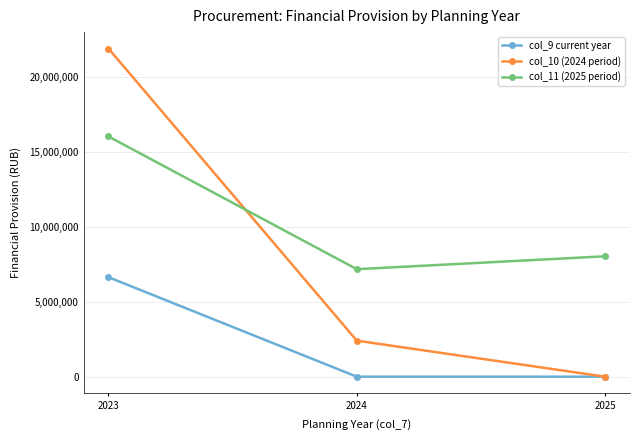

Reading left to right, what are all the values shown in this chart?

col_9 current year: 6632429.6	0.0	0.0
col_10 (2024 period): 21876031.5	2402553.1	0.0
col_11 (2025 period): 16014954.0	7166600.0	8025714.8